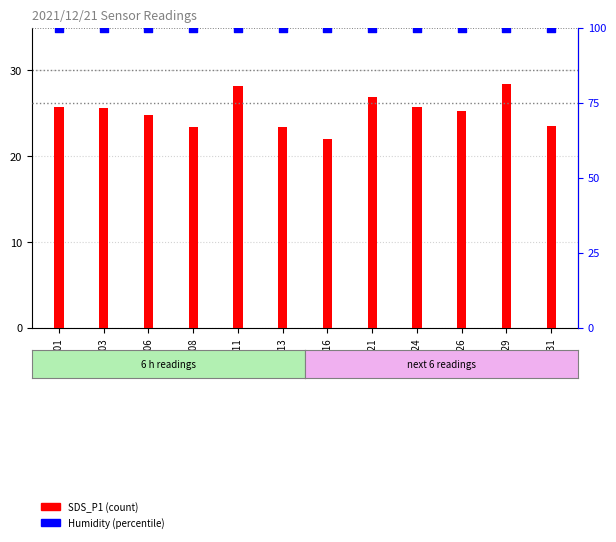

Which series contains the lowest Y value?

SDS_P1